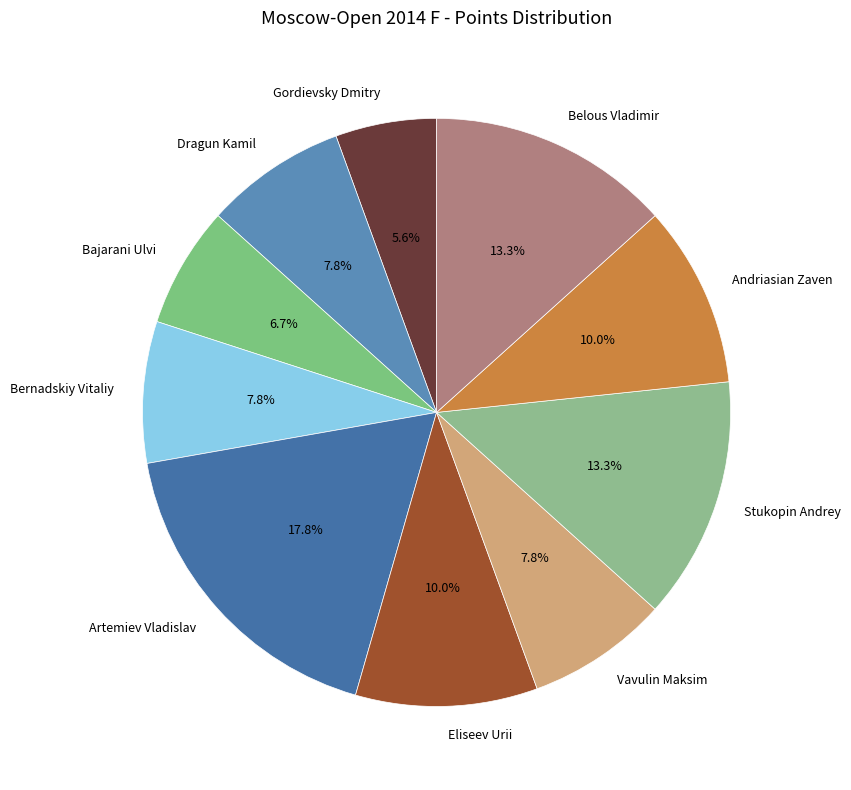

Which has a higher value, Andriasian Zaven or Stukopin Andrey?

Stukopin Andrey